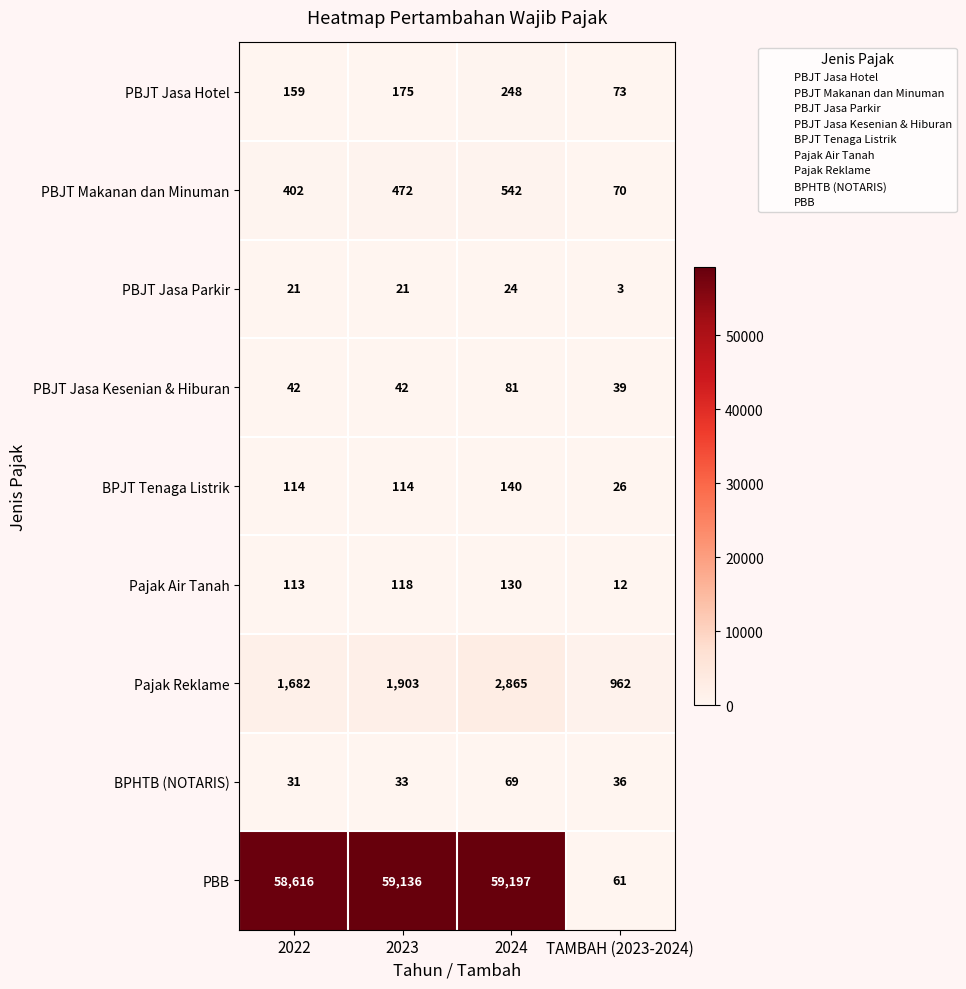

At which label is BPHTB (NOTARIS) closest to 50?

TAMBAH (2023-2024)